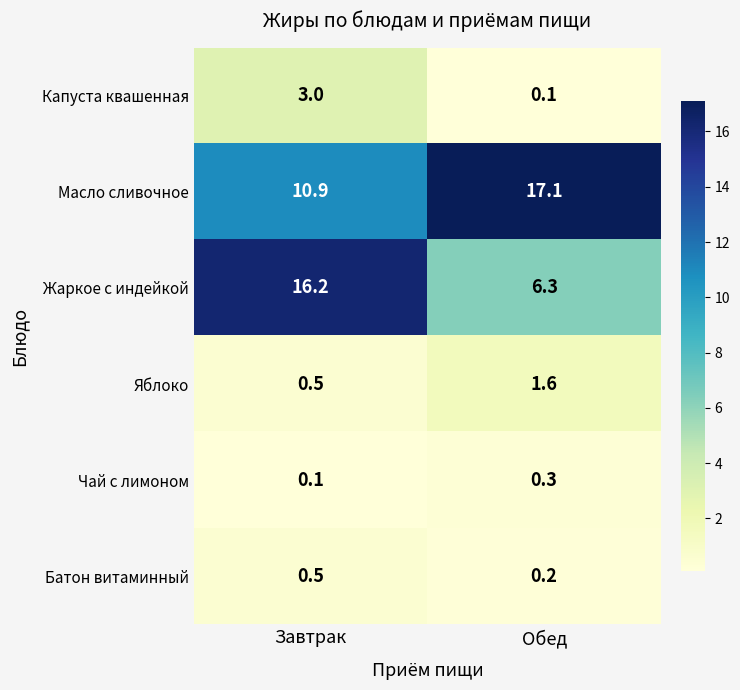

Read the Жаркое с индейкой value at Завтрак.

16.2